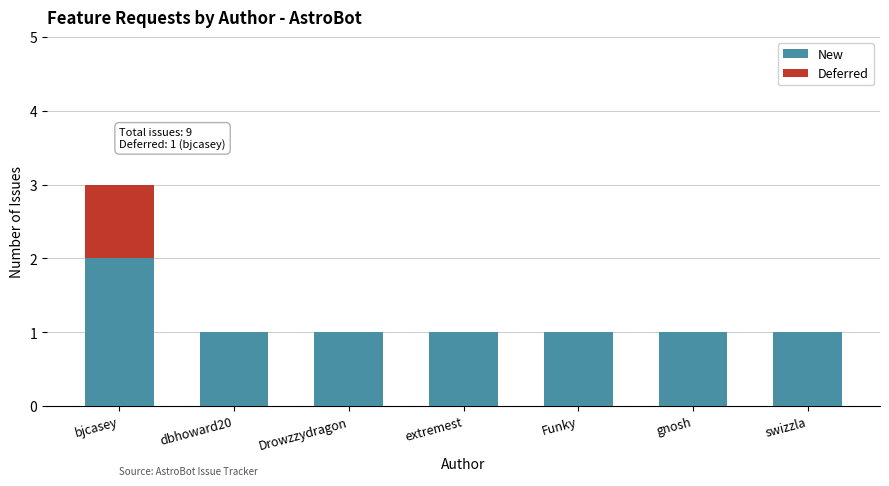

At which category is the sum across all series the highest?

bjcasey